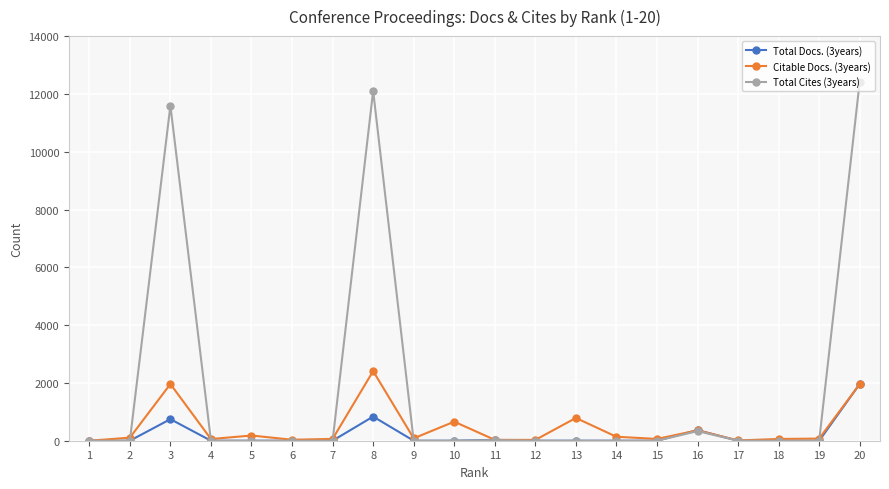

Which series has the widest spread of values?

Total Cites (3years)